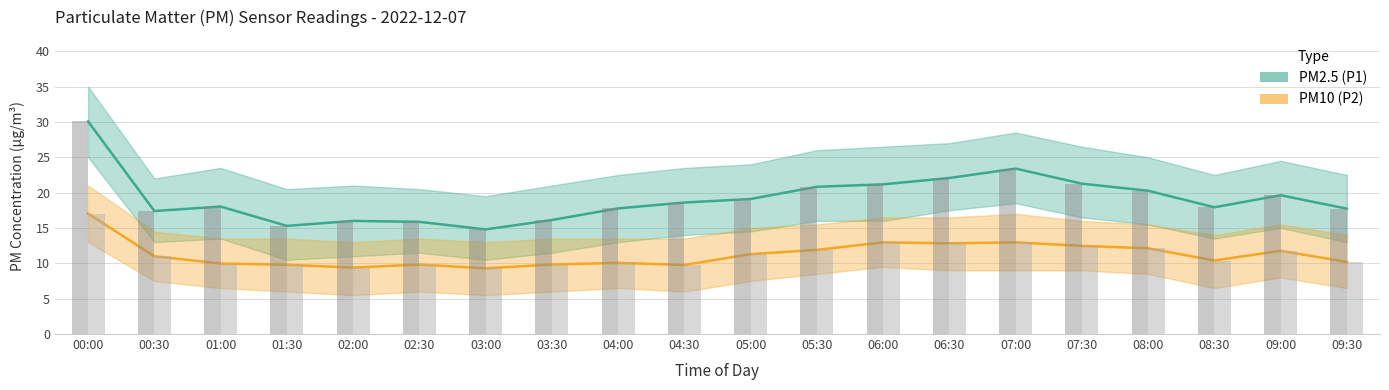

What is the minimum value for PM2.5 (P1)?

14.8